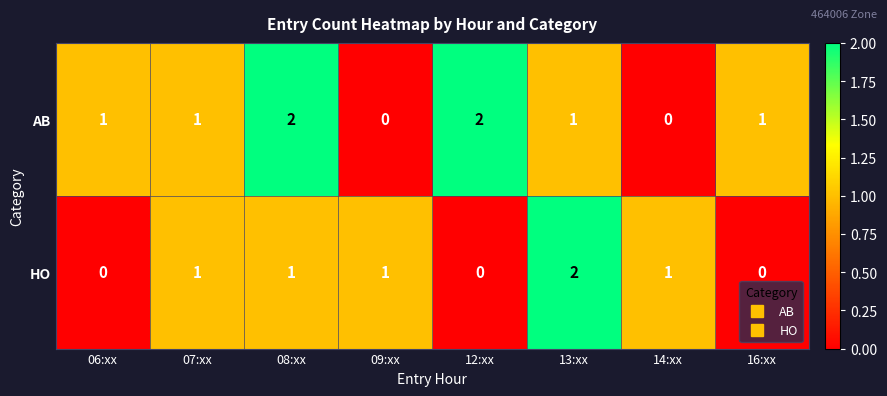

Count the HO values in the range 0 to 1.

7